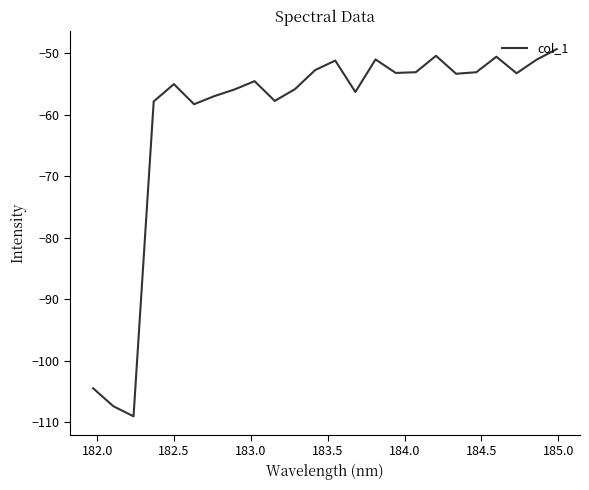

What is the maximum value shown in the chart?

-49.3